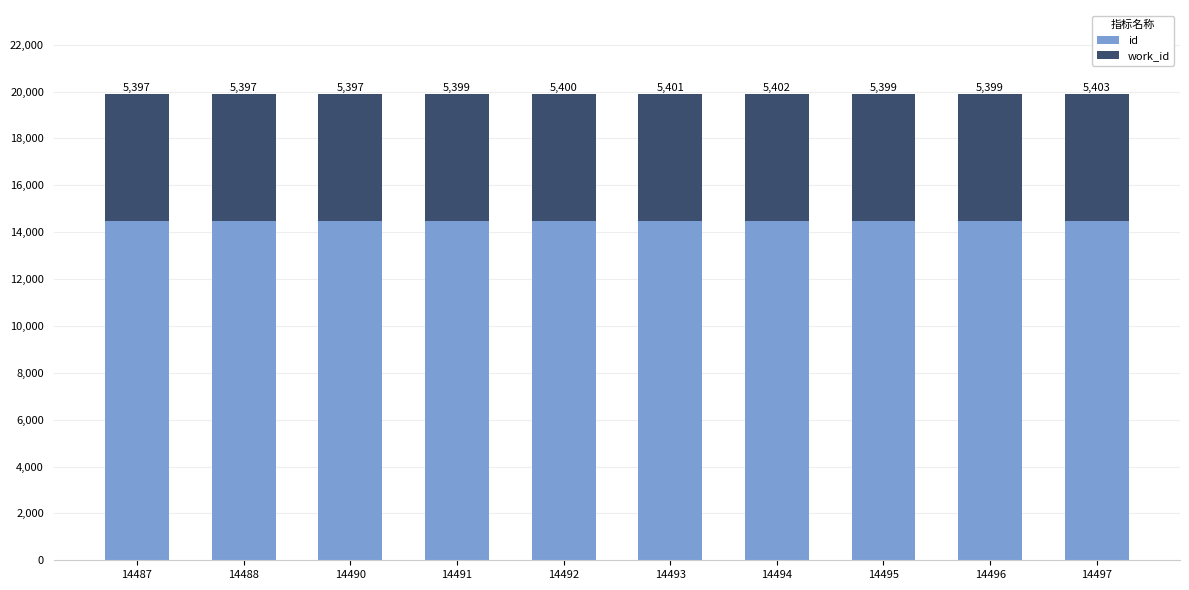

Reading left to right, what are the values for id?

14487	14488	14490	14491	14492	14493	14494	14495	14496	14497